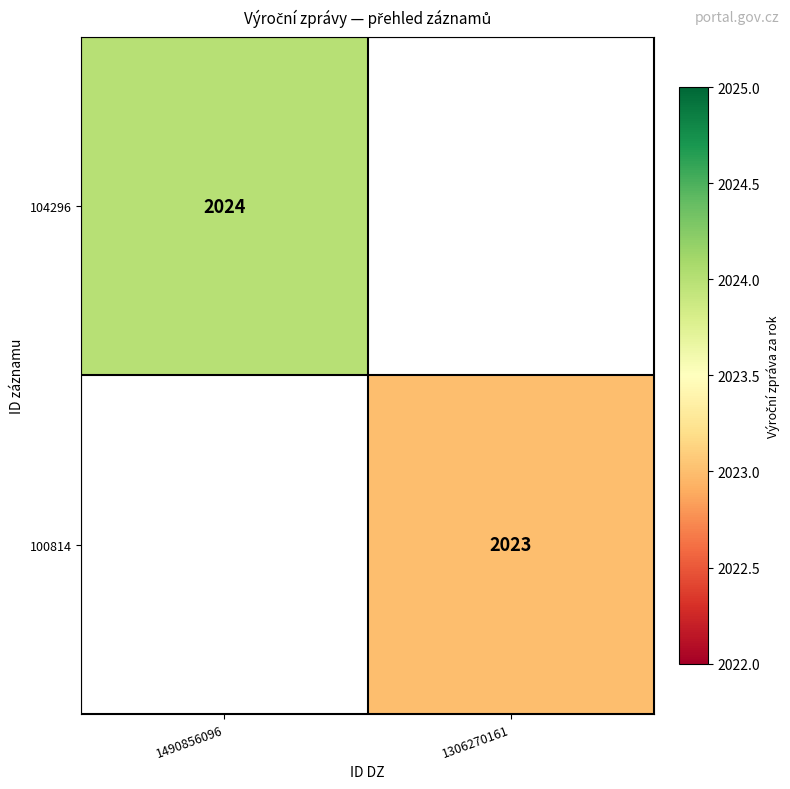

The 100814 series shows 2023 at 1306270161. True or false?

True